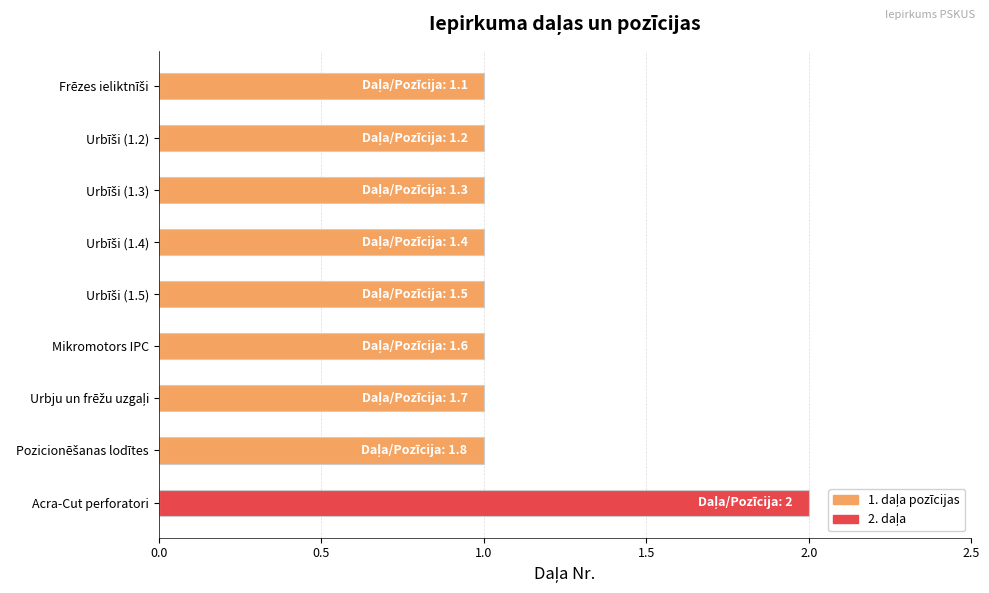

What is the difference between the maximum and minimum values?

1